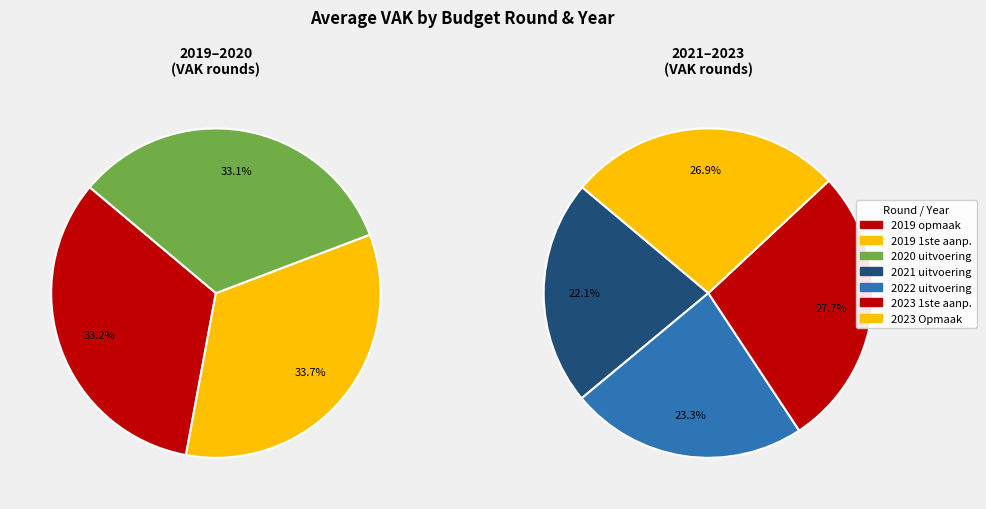

Is there a majority slice in this chart?

No